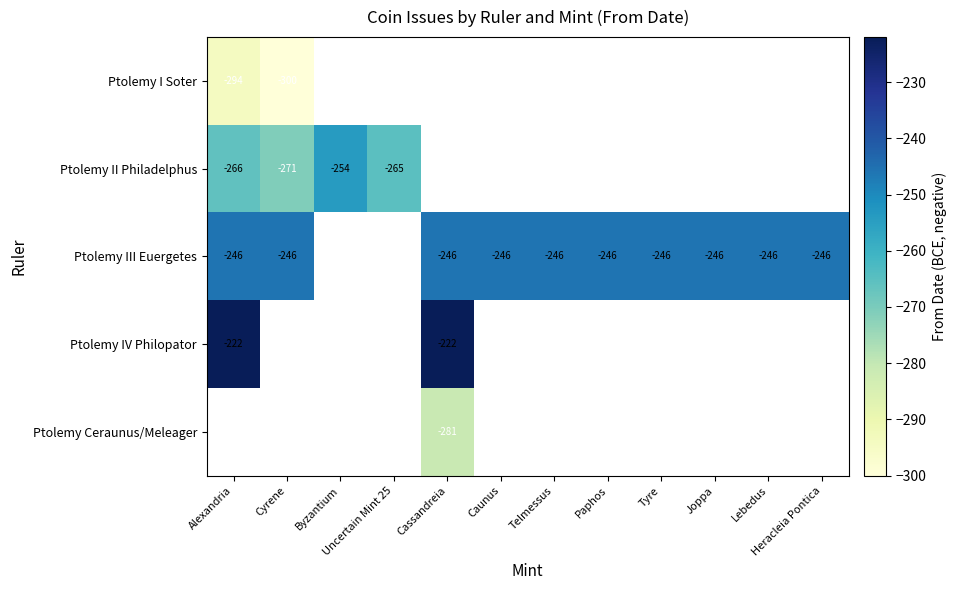

Is it true that Ptolemy III Euergetes equals -390 at Lebedus?

False